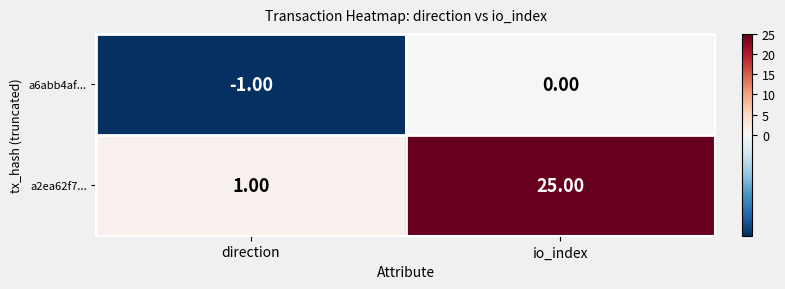

What is the sum of all a2ea62f7... values?

26